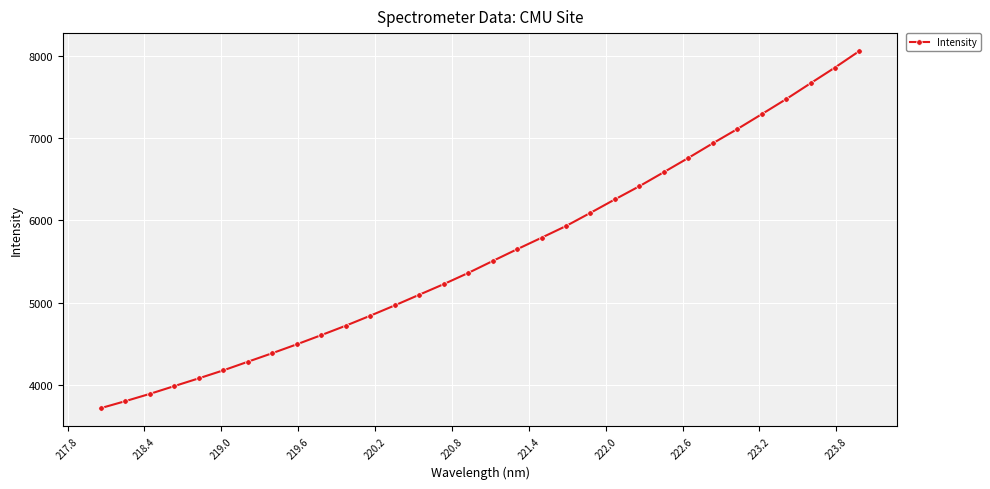

What is the difference between the second highest and minimum values?

4139.2